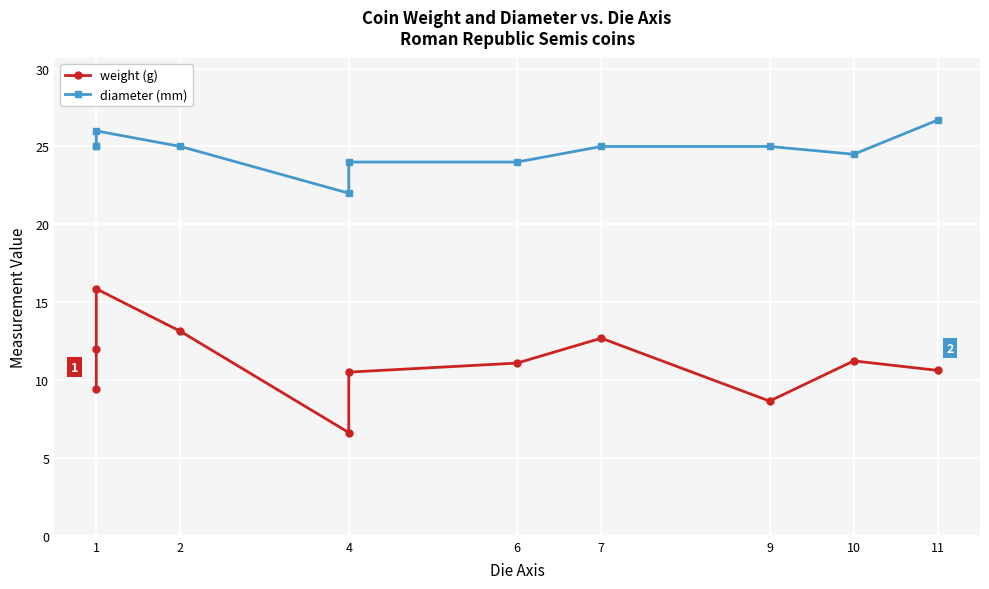

How many data points in weight (g) are above 11?

6